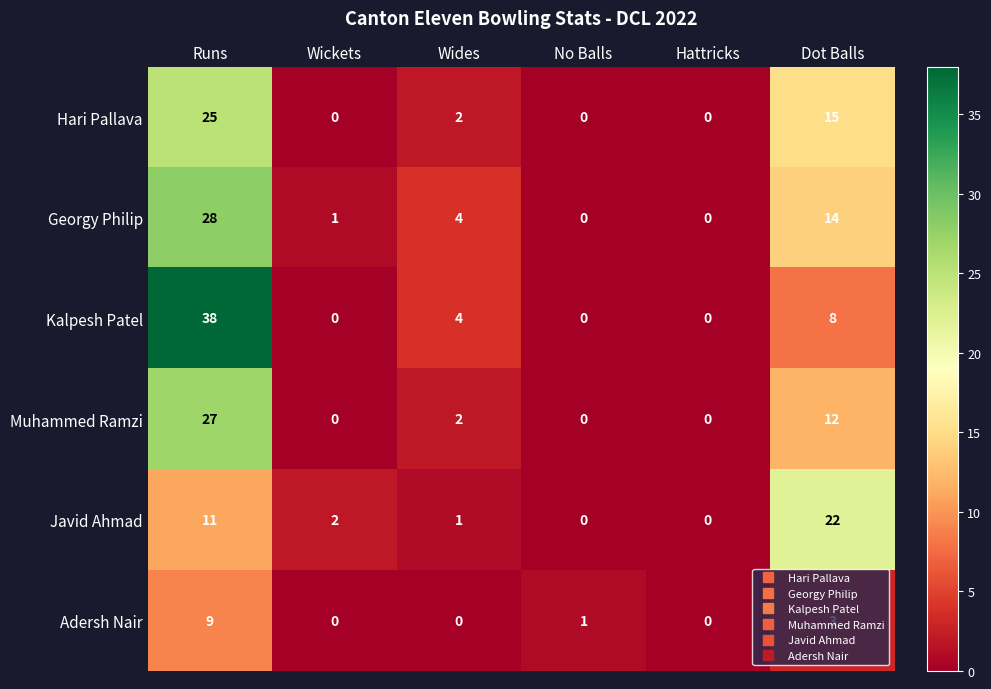

List the series in order of their peak value, highest first.

Kalpesh Patel, Georgy Philip, Muhammed Ramzi, Hari Pallava, Javid Ahmad, Adersh Nair